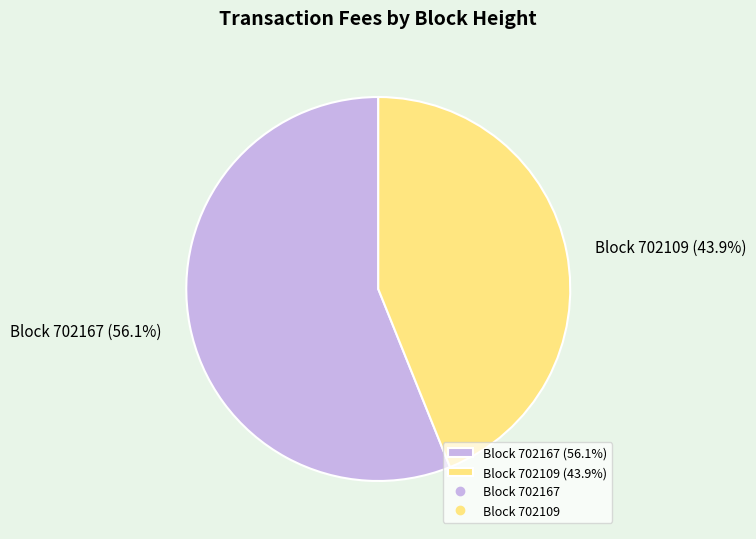

To the nearest percent, what is the average slice percentage?

50%